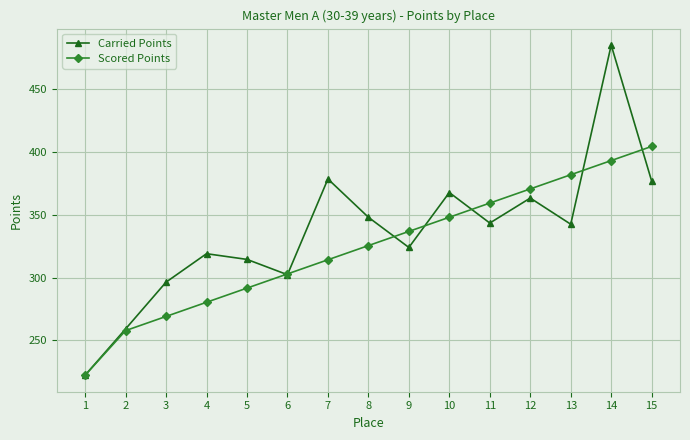

What is the value of the Carried Points point at the 9th from the left?

324.0